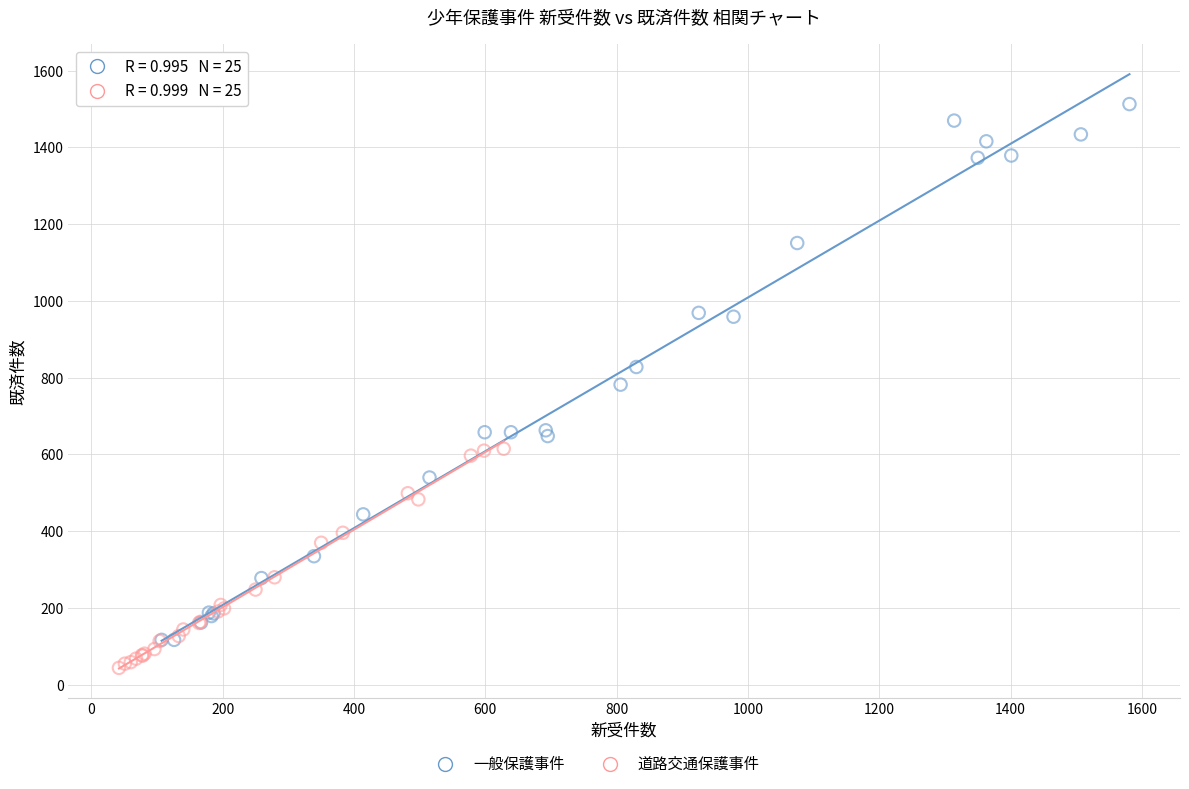

Which series contains the lowest Y value?

道路交通保護事件